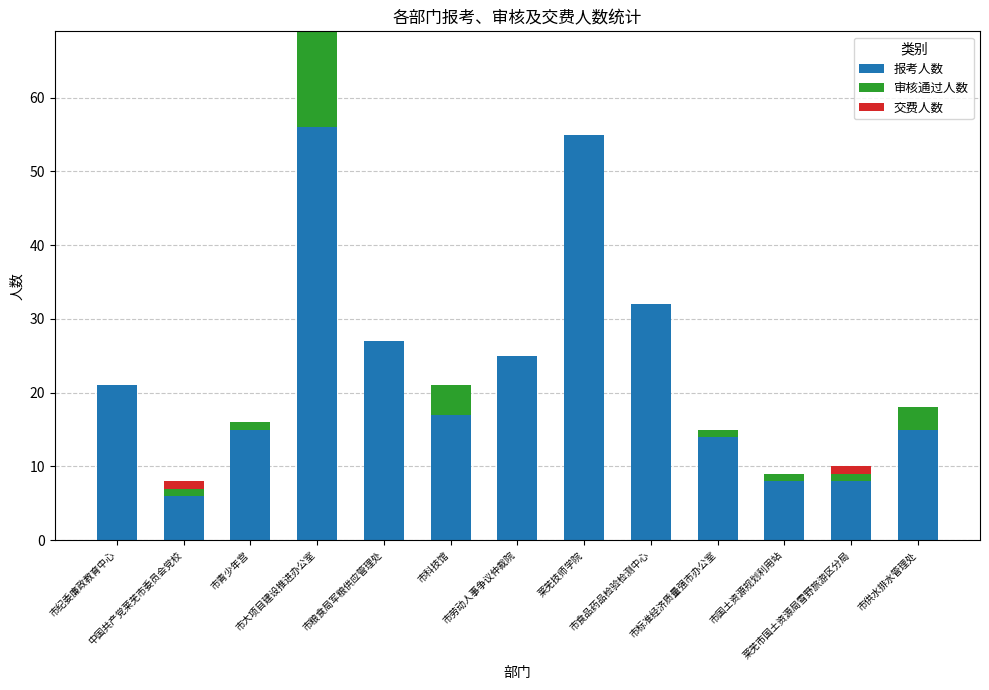

What is the highest value of the 报考人数 series?

56